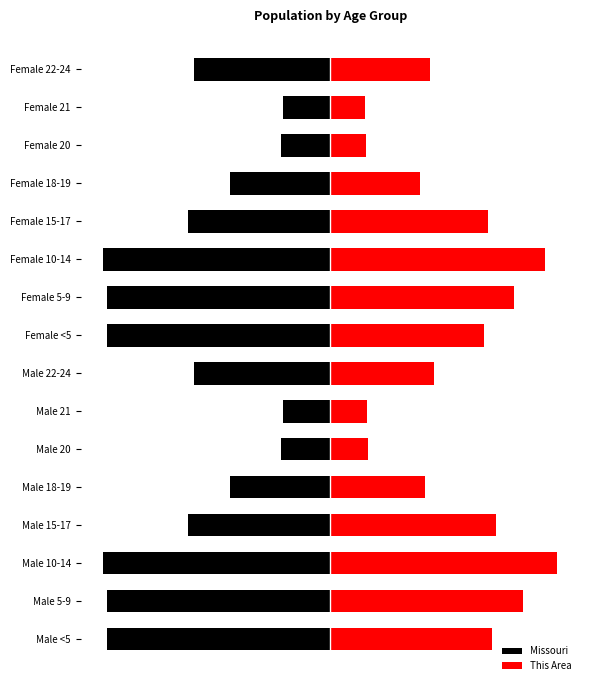

What is the average value of the Missouri series?

-128383.0